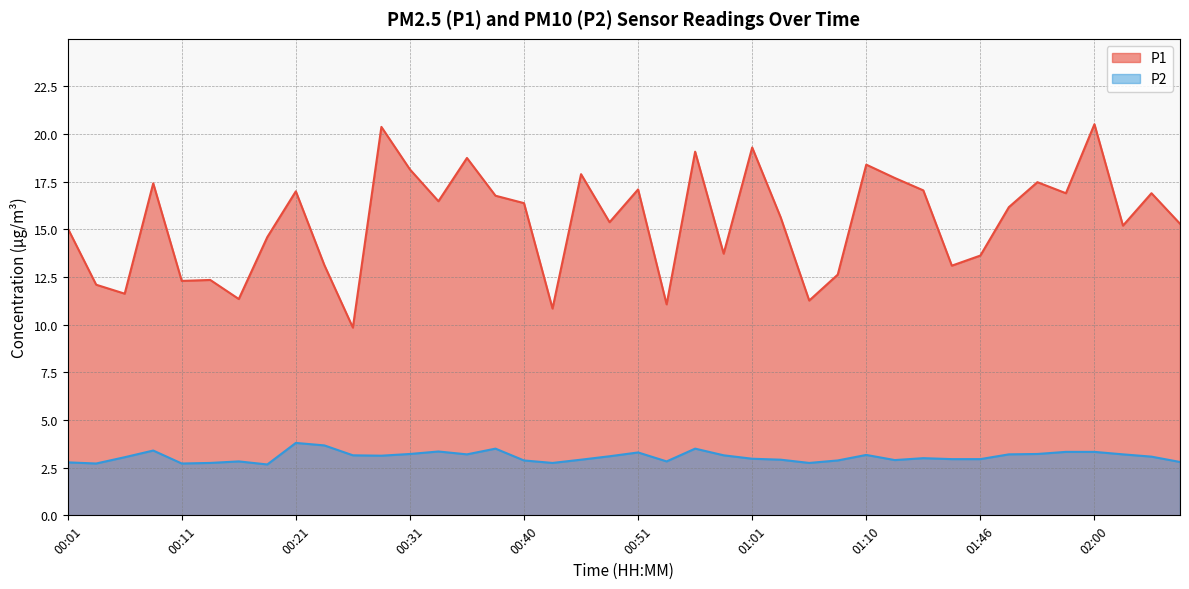

What is the value of the P2 point at the 27th from the left?

2.8